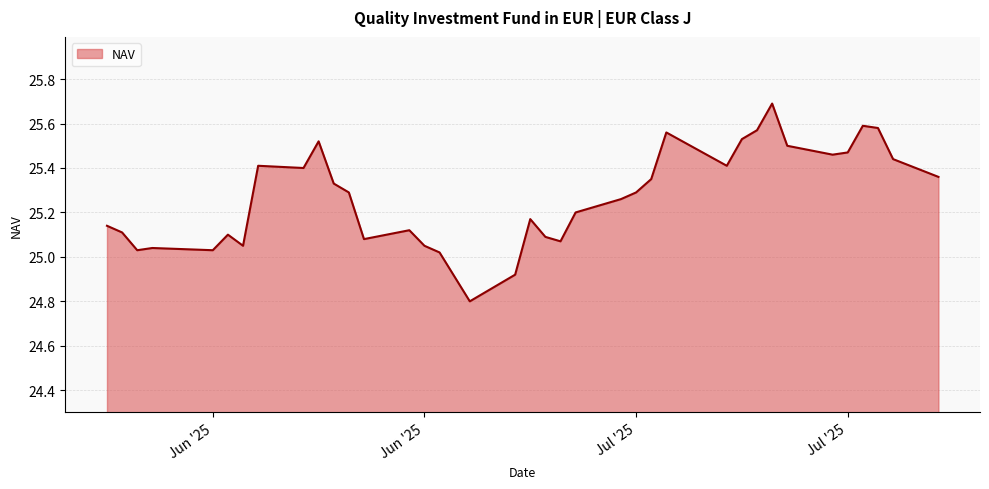

What is the maximum value shown in the chart?

25.7